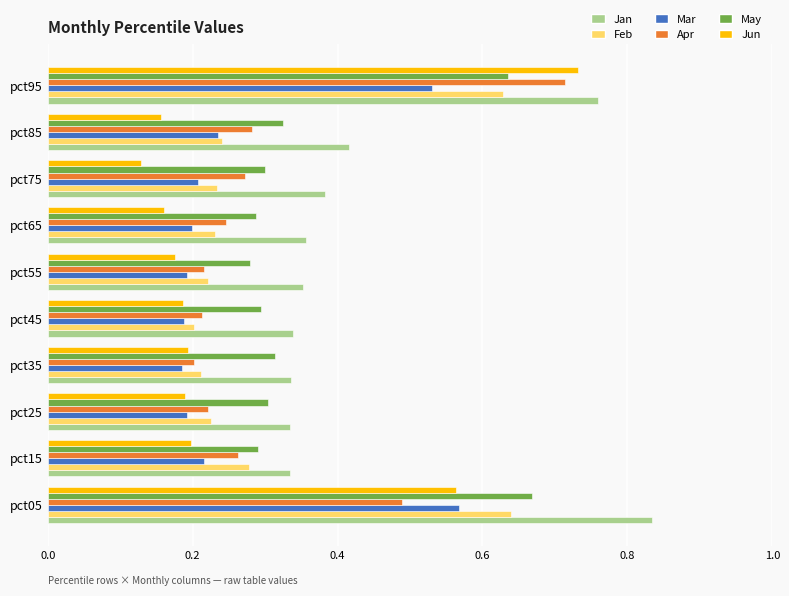

Count the Feb values in the range 0 to 1.

10